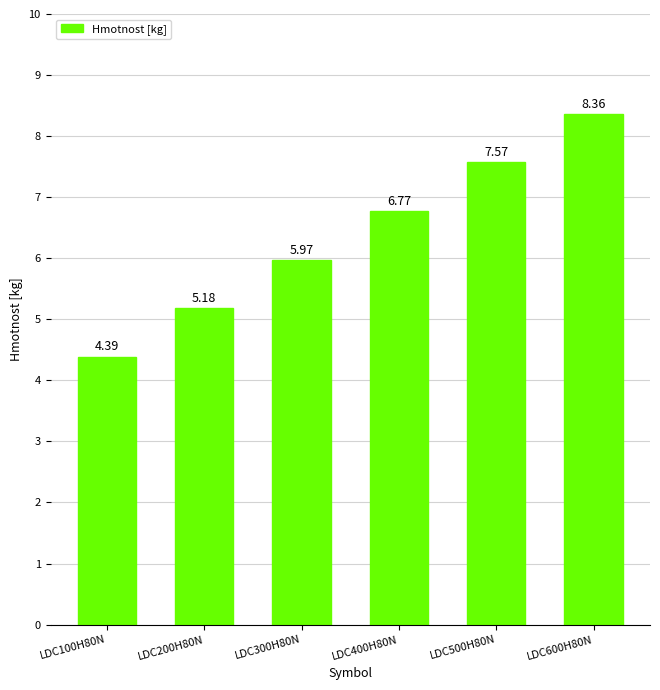

Rank the categories by value from lowest to highest.

LDC100H80N, LDC200H80N, LDC300H80N, LDC400H80N, LDC500H80N, LDC600H80N